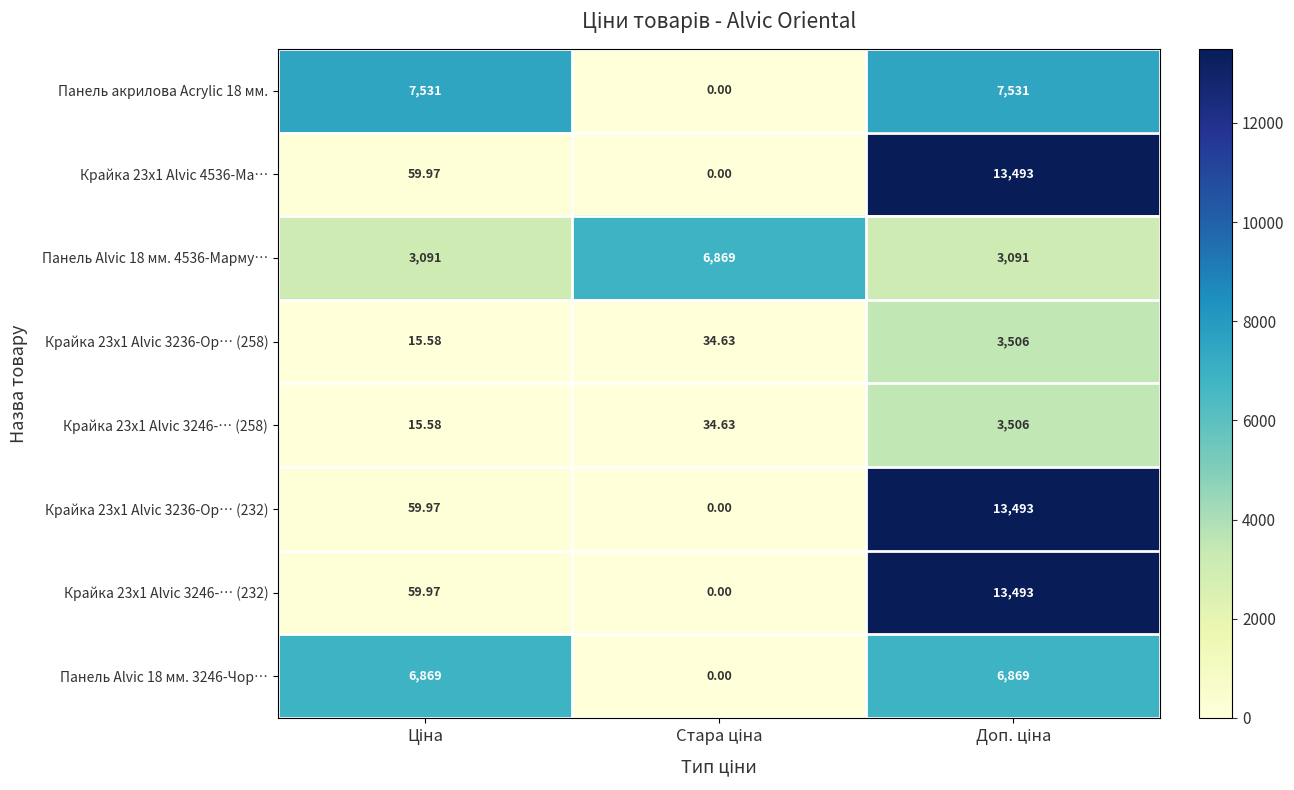

Which series has the largest total across all categories?

Панель акрилова Acrylic 18 мм.